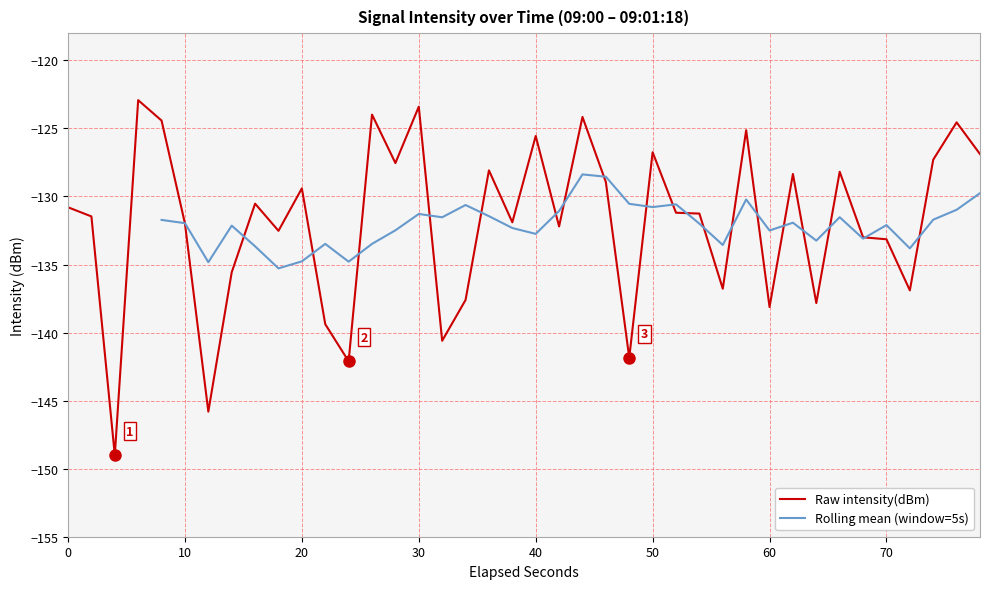

What is the maximum value shown in the chart?

-122.9